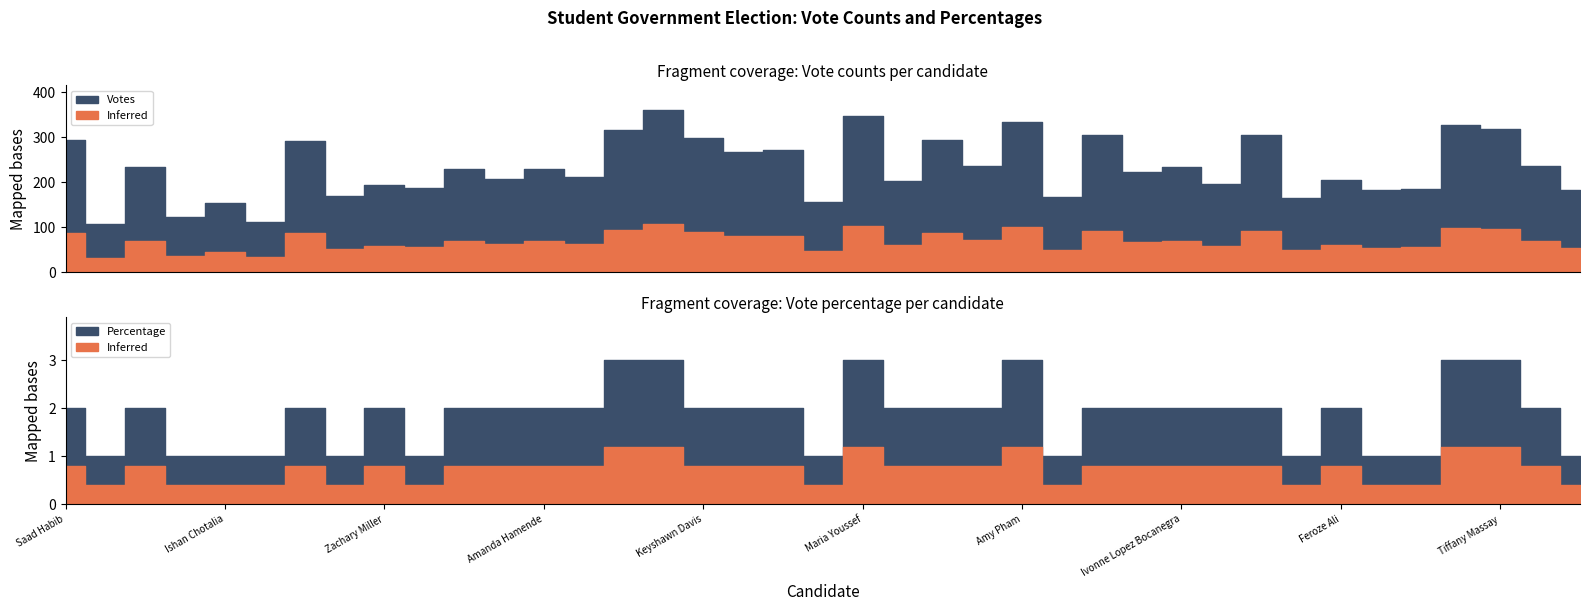

Where does the Percentage series first go above 2?

Alexis Van Ryswyk